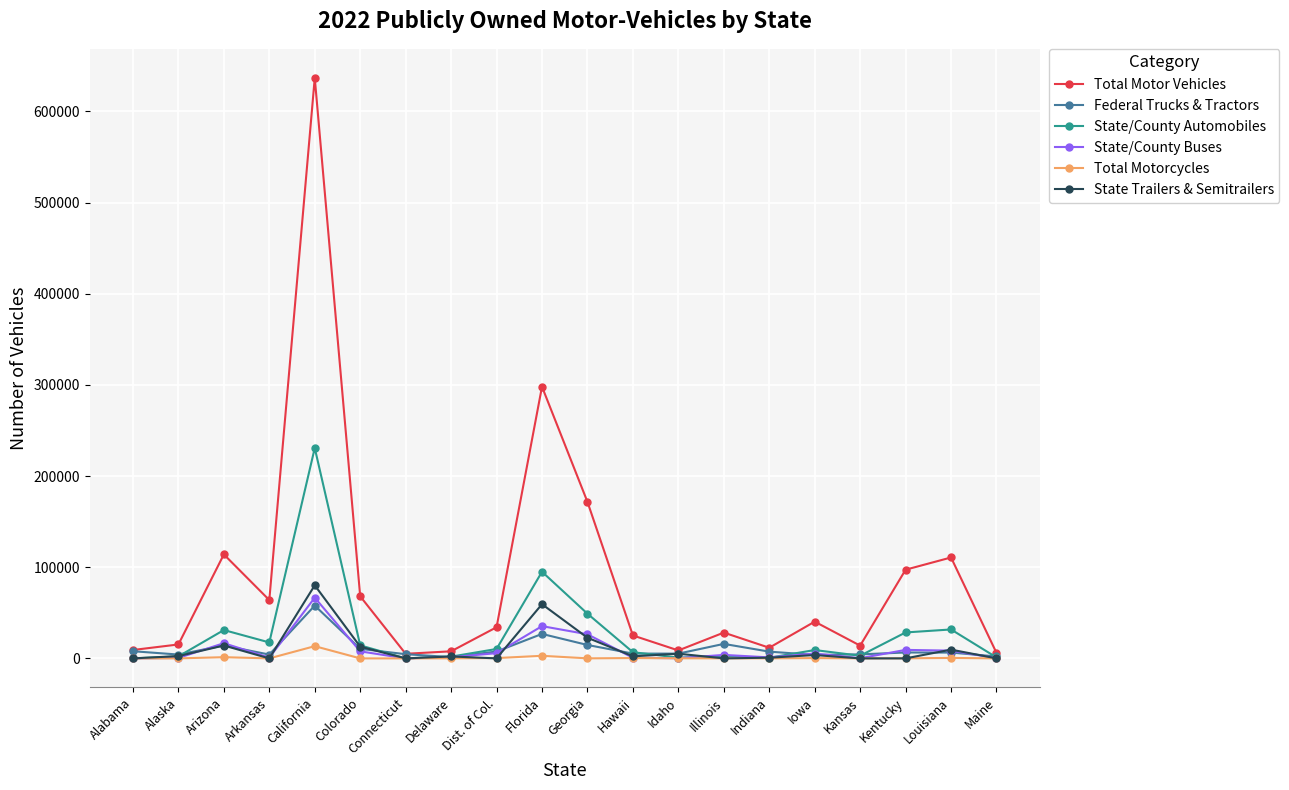

How many data points in Total Motorcycles are less than 74?

10